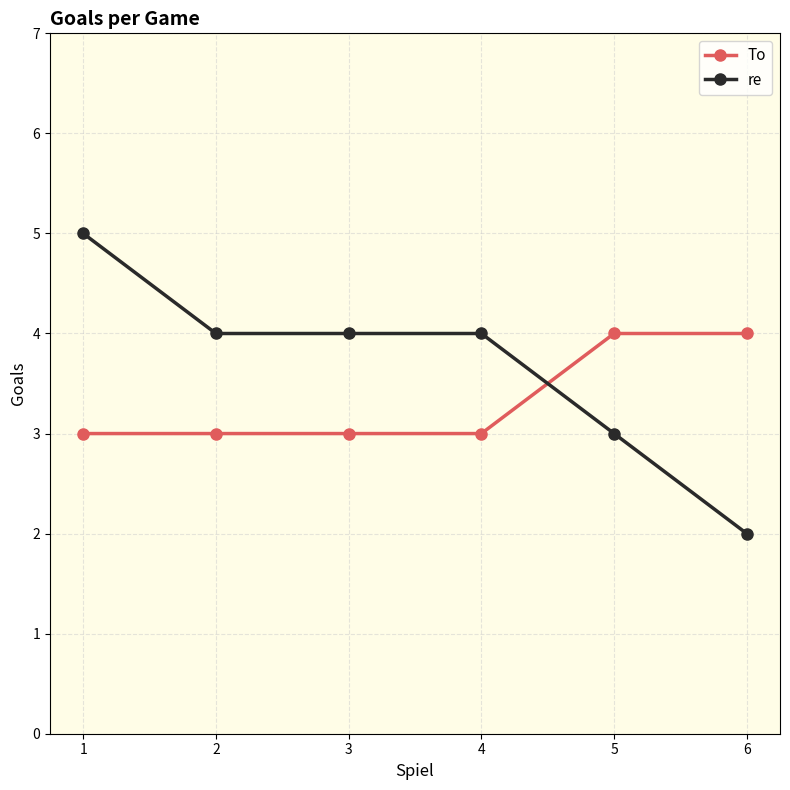

Reading left to right, extract all data points from this chart.

To: 1=3	2=3	3=3	4=3	5=4	6=4
re: 1=5	2=4	3=4	4=4	5=3	6=2